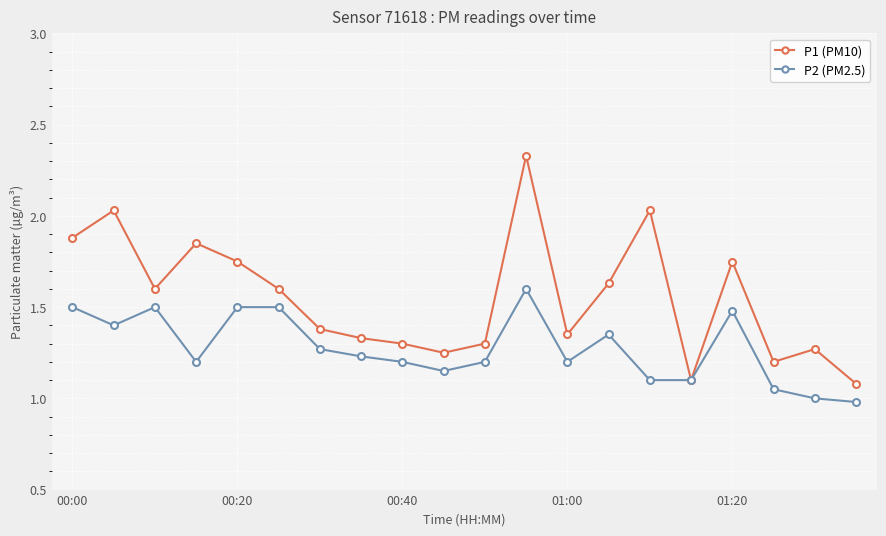

What is the smallest value displayed?

1.0